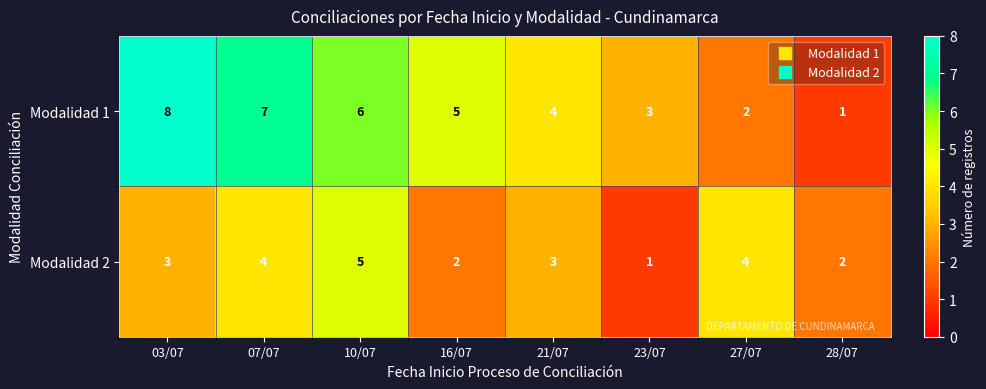

Reading left to right, transcribe all the data shown in this chart.

Modalidad 1: 03/07=8	07/07=7	10/07=6	16/07=5	21/07=4	23/07=3	27/07=2	28/07=1
Modalidad 2: 03/07=3	07/07=4	10/07=5	16/07=2	21/07=3	23/07=1	27/07=4	28/07=2